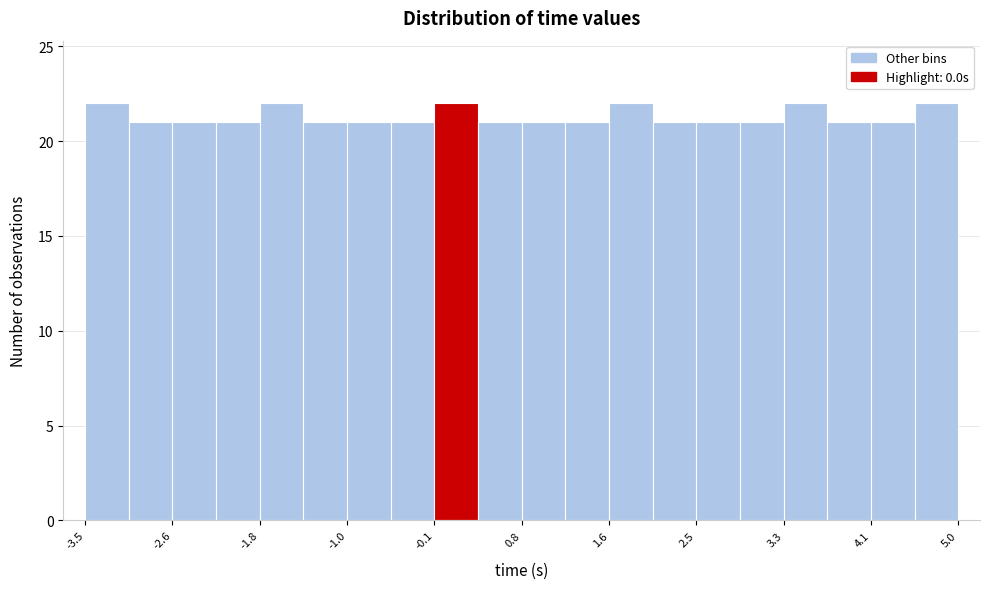

Reading left to right, transcribe this chart: for each bar, give the range it covers on the x-axis and its height. Neither the bar edges nor the heights are printed on the chart, so give them approximately, as read against the axes.

-3.5 to -3.1: 22
-3.1 to -2.6: 21
-2.6 to -2.2: 21
-2.2 to -1.8: 21
-1.8 to -1.4: 22
-1.4 to -0.9: 21
-0.9 to -0.5: 21
-0.5 to -0.1: 21
-0.1 to 0.3: 22
0.3 to 0.8: 21
0.8 to 1.2: 21
1.2 to 1.6: 21
1.6 to 2.0: 22
2.0 to 2.5: 21
2.5 to 2.9: 21
2.9 to 3.3: 21
3.3 to 3.7: 22
3.7 to 4.2: 21
4.2 to 4.6: 21
4.6 to 5.0: 22